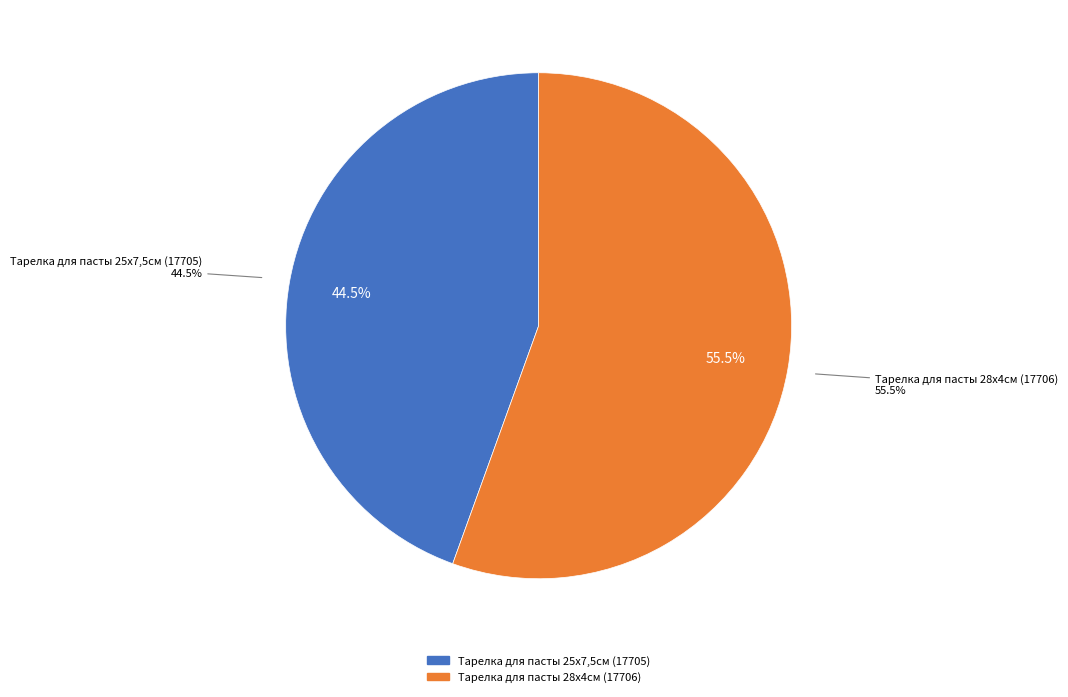

Is Тарелка для пасты 25х7,5см (17705) the majority of the pie?

No